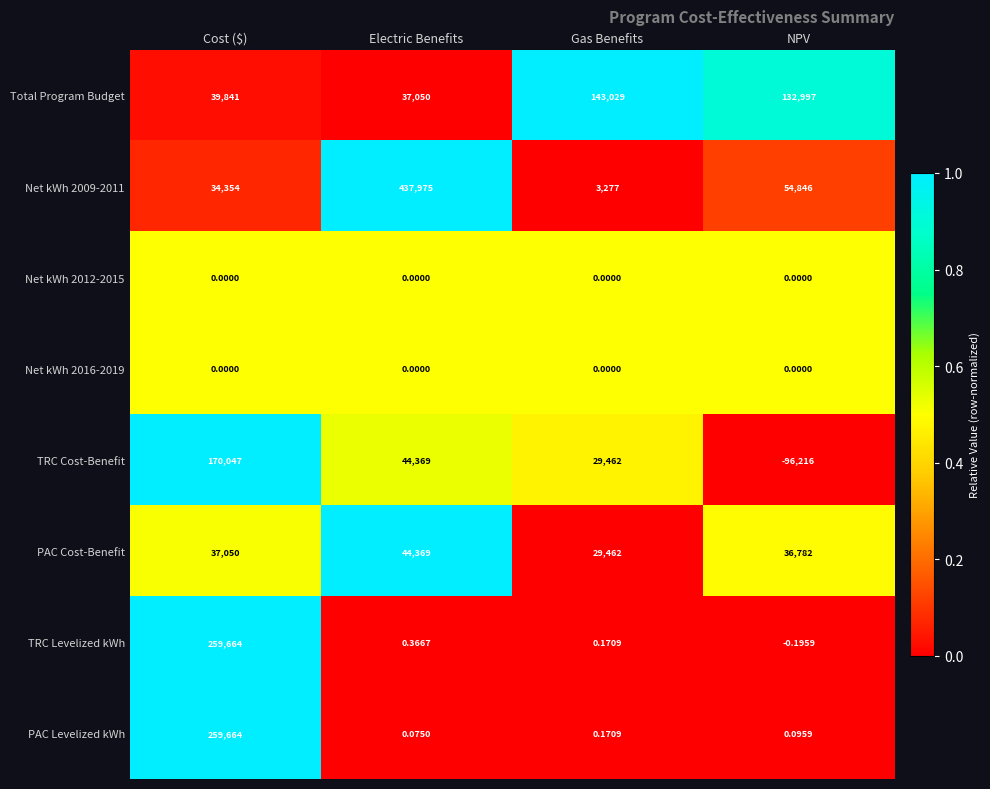

At how many categories does at least one series exceed 0?

4